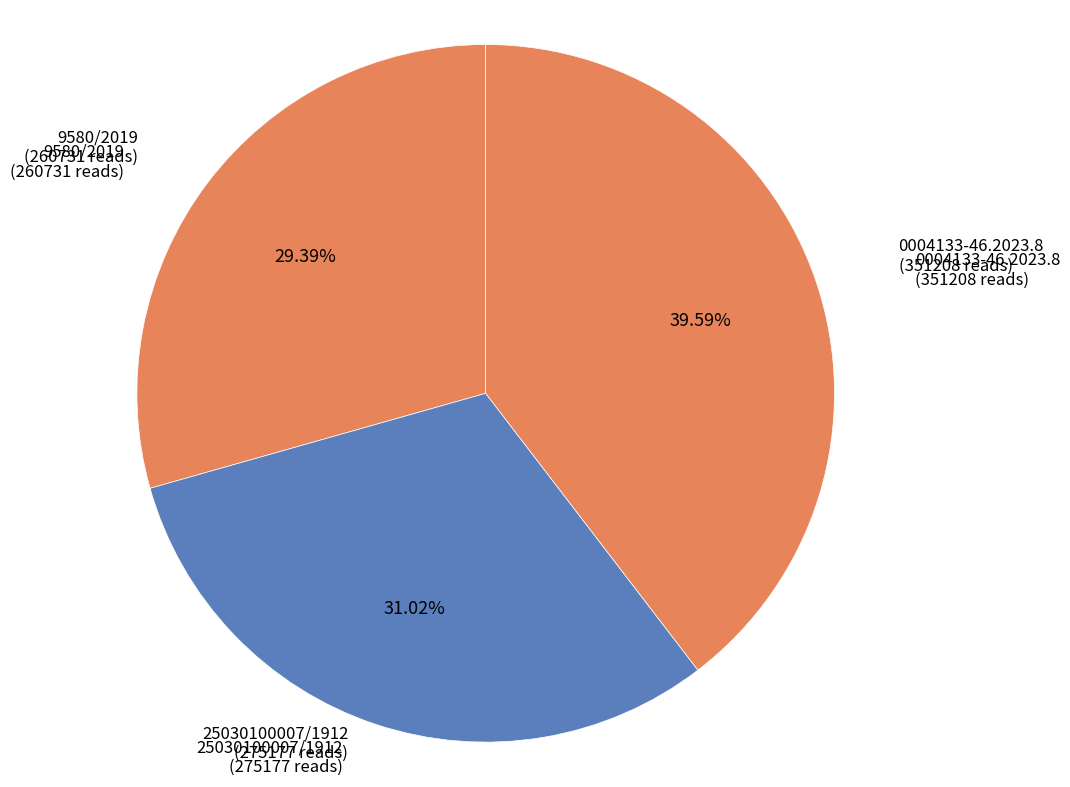

To the nearest percent, what is the combined percentage of 9580/2019 and 0004133-46.2023.8?

69%